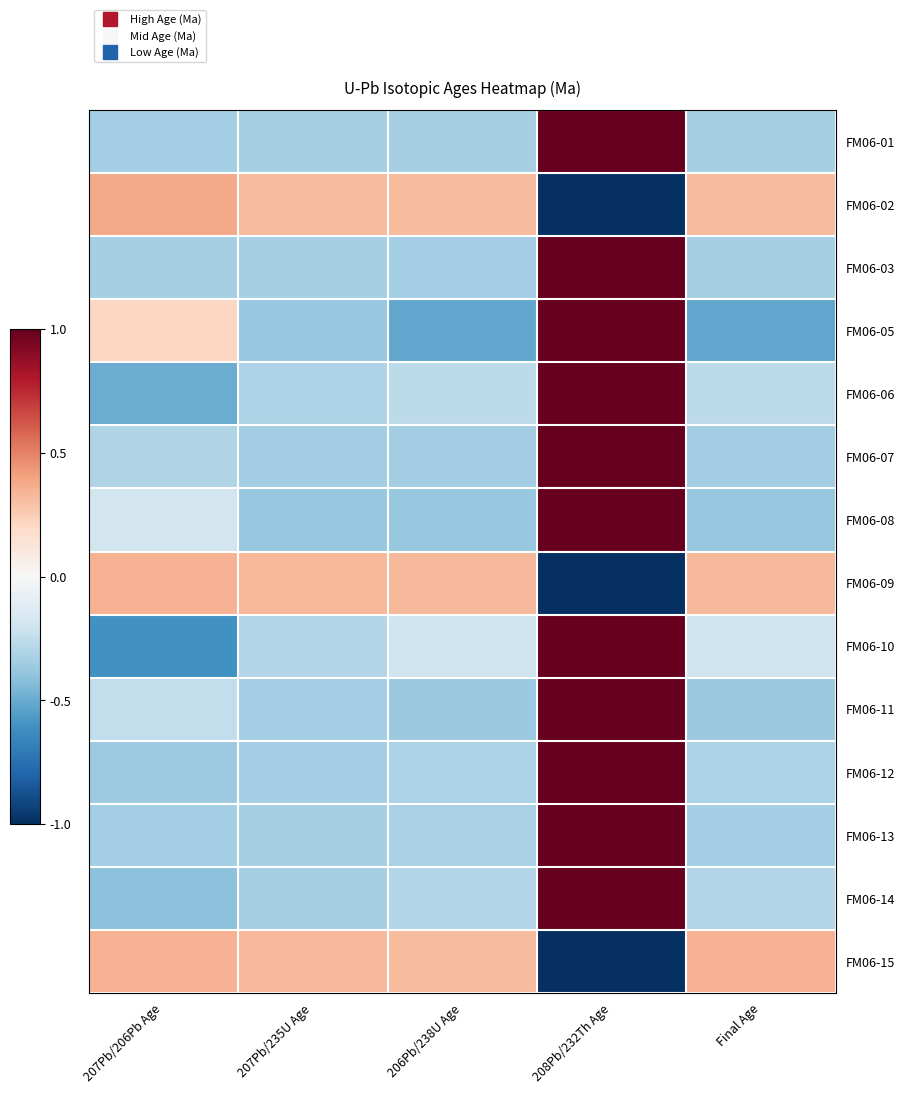

What is the smallest value displayed?

-1.0